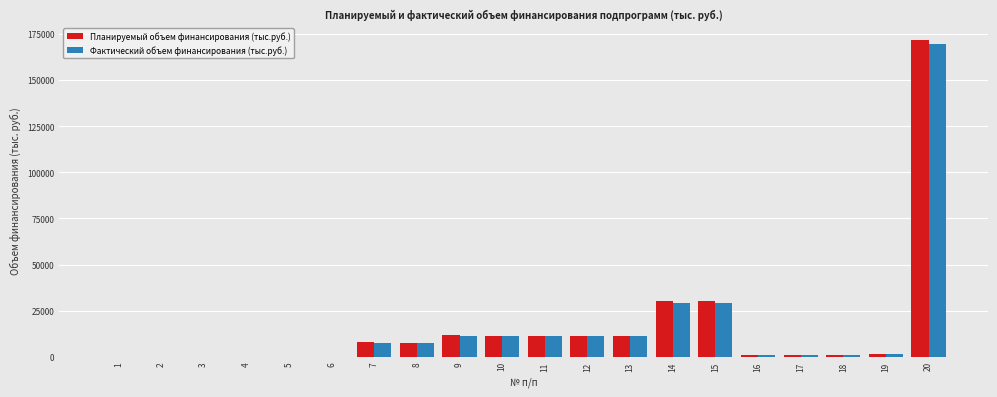

Is the value of Фактический объем финансирования (тыс.руб.) at 10 greater than the value of Планируемый объем финансирования (тыс.руб.) at 16?

Yes